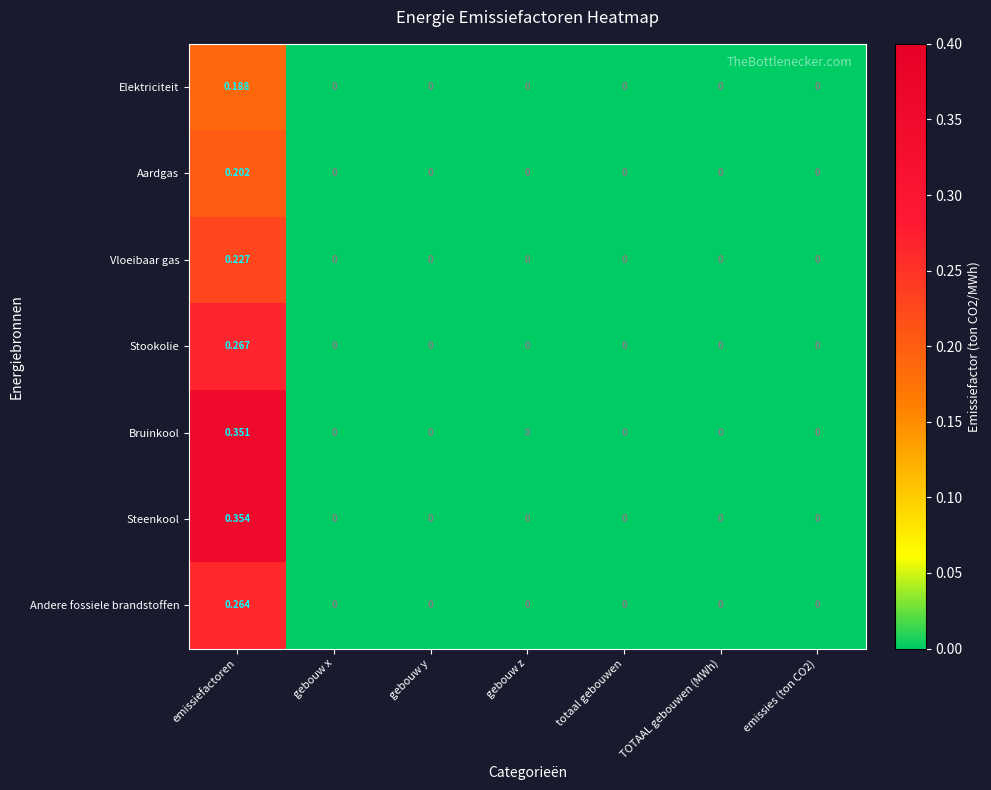

Which series has the largest range (max minus min)?

Steenkool